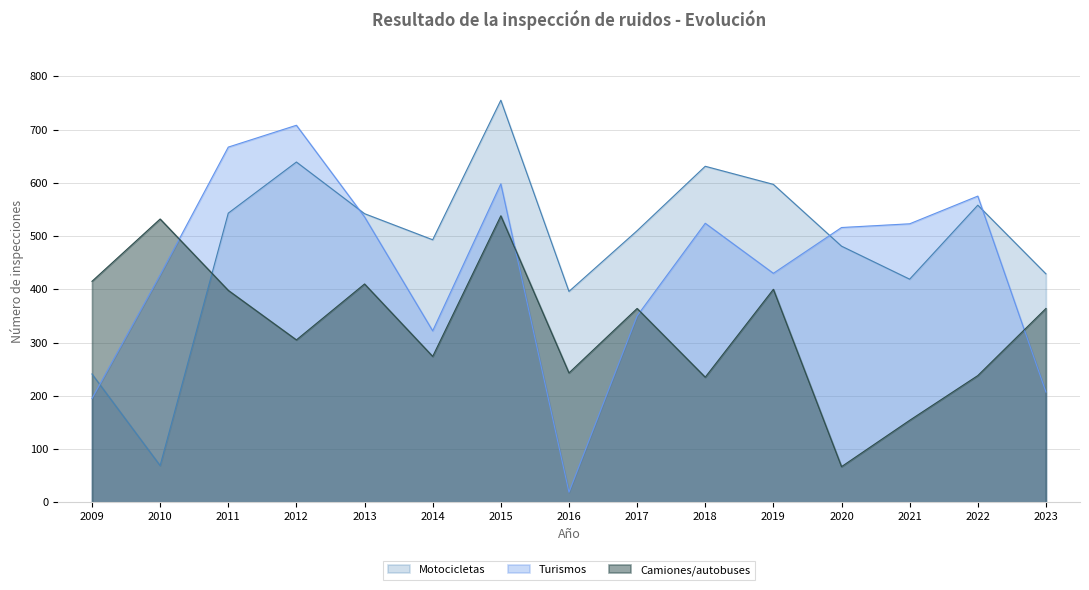

After their last crossing, which series has the higher values: Motocicletas or Turismos?

Motocicletas